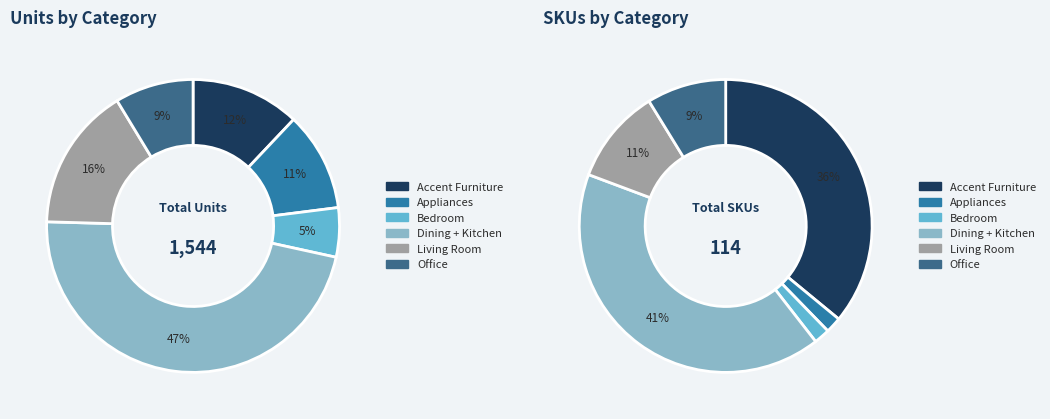

Rank the categories by value from highest to lowest.

Dining + Kitchen, Accent Furniture, Living Room, Office, Appliances, Bedroom